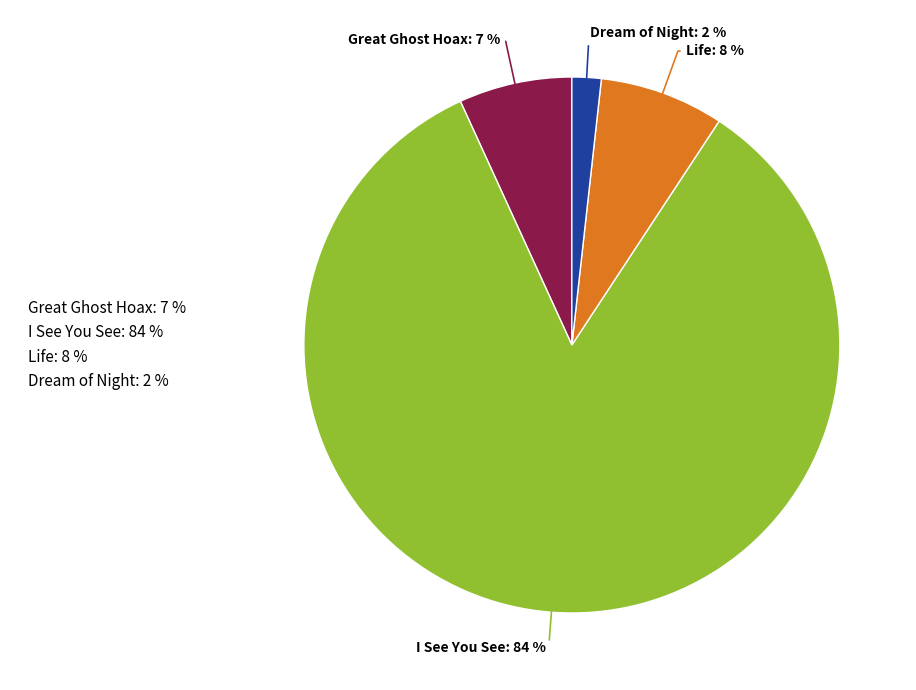

Which has a higher value, I See You See: 84 % or Life: 8 %?

I See You See: 84 %